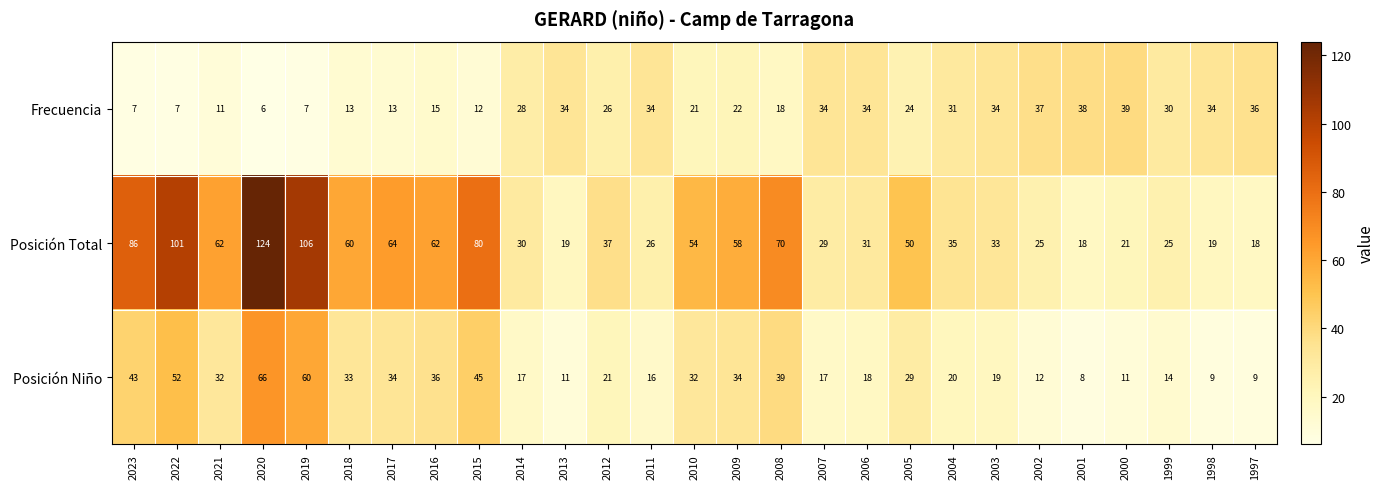

What is the spread (max minus min) of values at 2014?

13